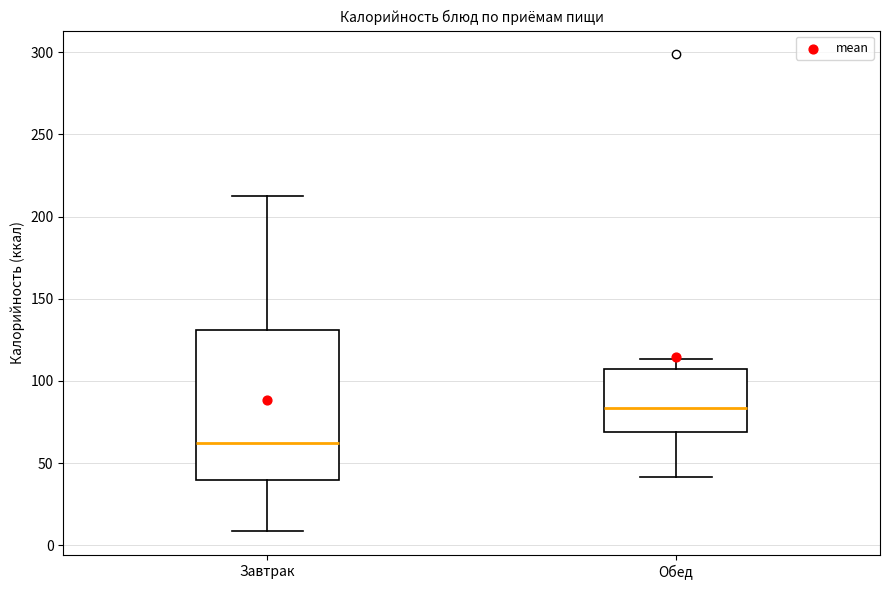

Reading left to right, transcribe this box plot: for each box, give where its median line is, the range the box spans, and where its two whiskers end, as read against the y-axis. The values are not printed on the chart, so give them approximately, as read against the axis.

Завтрак: median 60, box 40 to 130, whiskers 10 to 210
Обед: median 85, box 70 to 105, whiskers 40 to 115